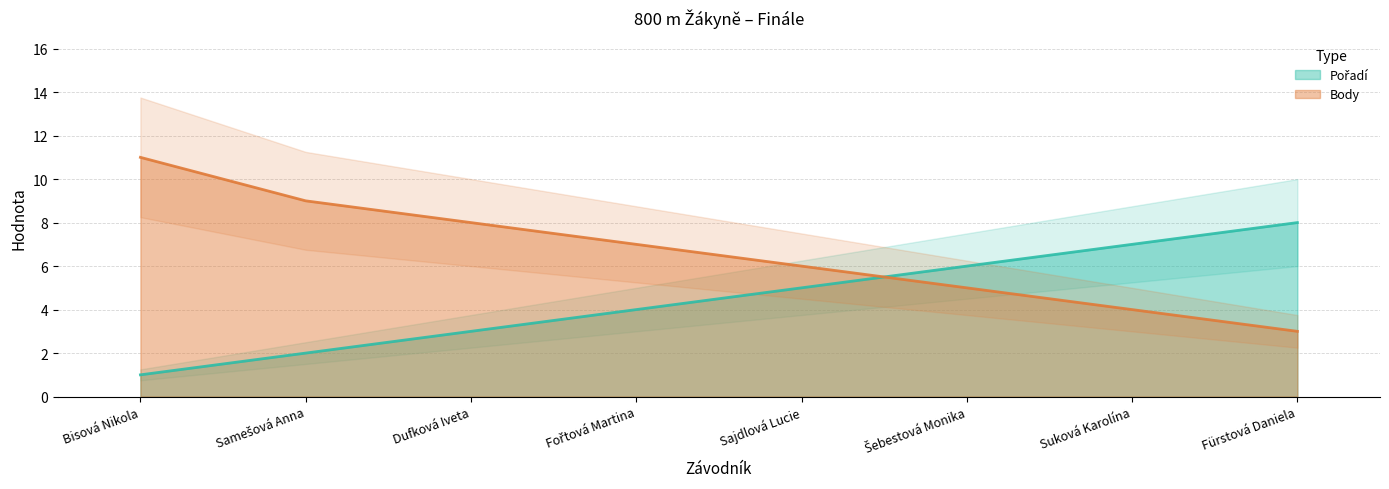

Reading left to right, extract all data points from this chart.

Pořadí: Bisová Nikola=1	Samešová Anna=2	Dufková Iveta=3	Fořtová Martina=4	Sajdlová Lucie=5	Šebestová Monika=6	Suková Karolína=7	Fürstová Daniela=8
Body: Bisová Nikola=11	Samešová Anna=9	Dufková Iveta=8	Fořtová Martina=7	Sajdlová Lucie=6	Šebestová Monika=5	Suková Karolína=4	Fürstová Daniela=3